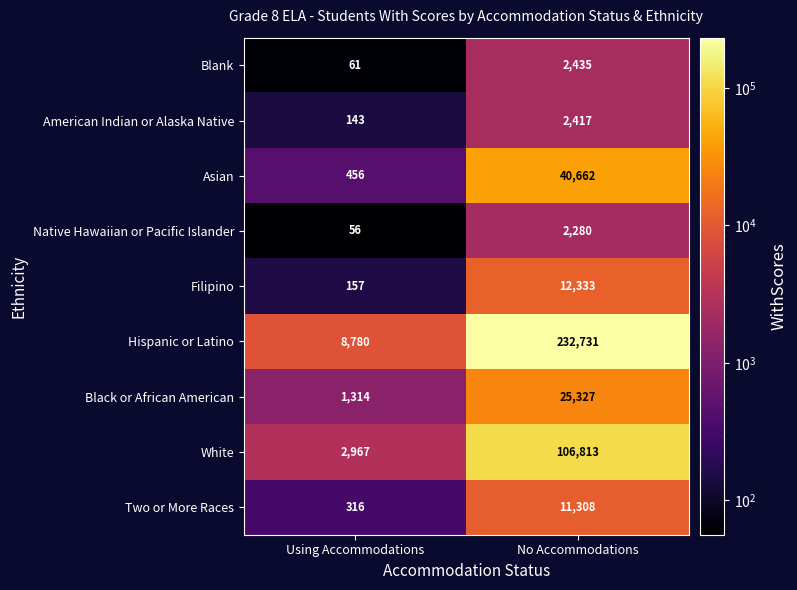

What is the average value of the Two or More Races series?

5812